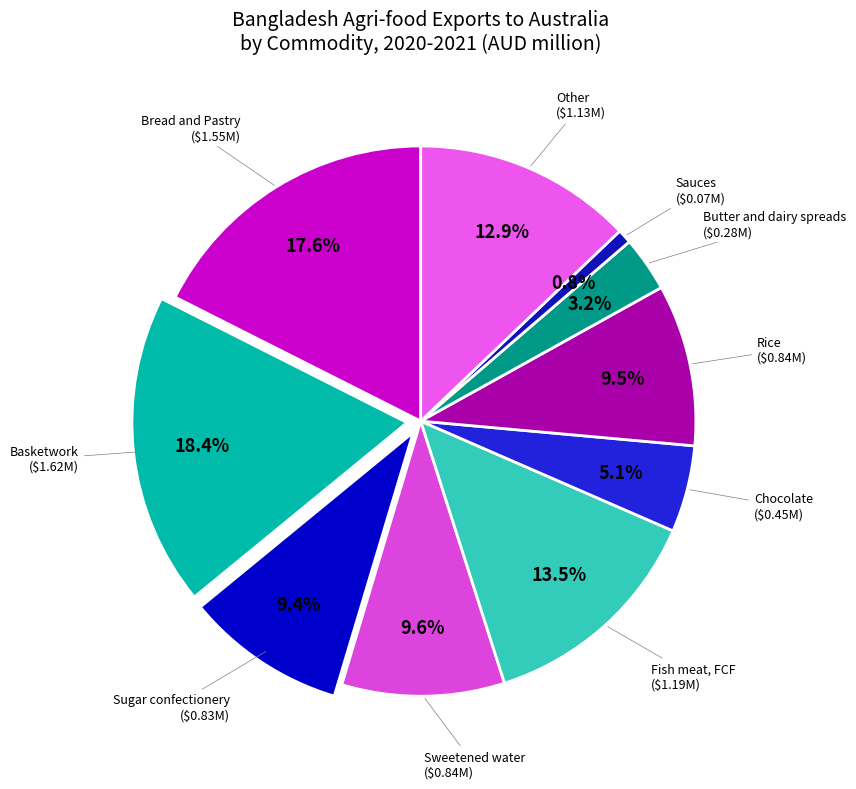

How many slices are in this pie chart?

10